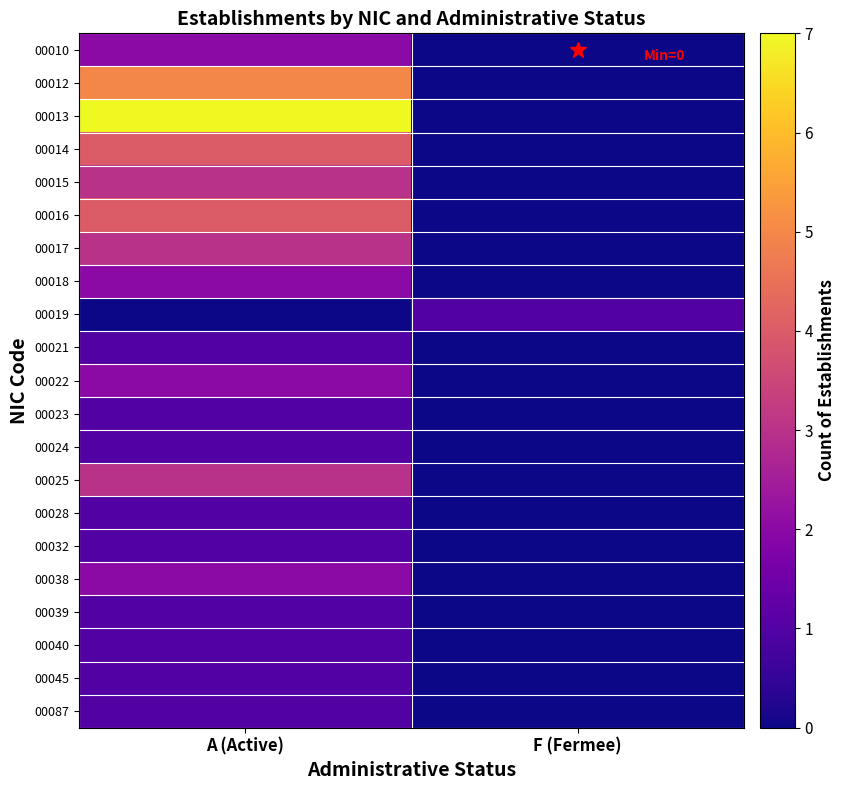

What is the maximum value shown in the chart?

7